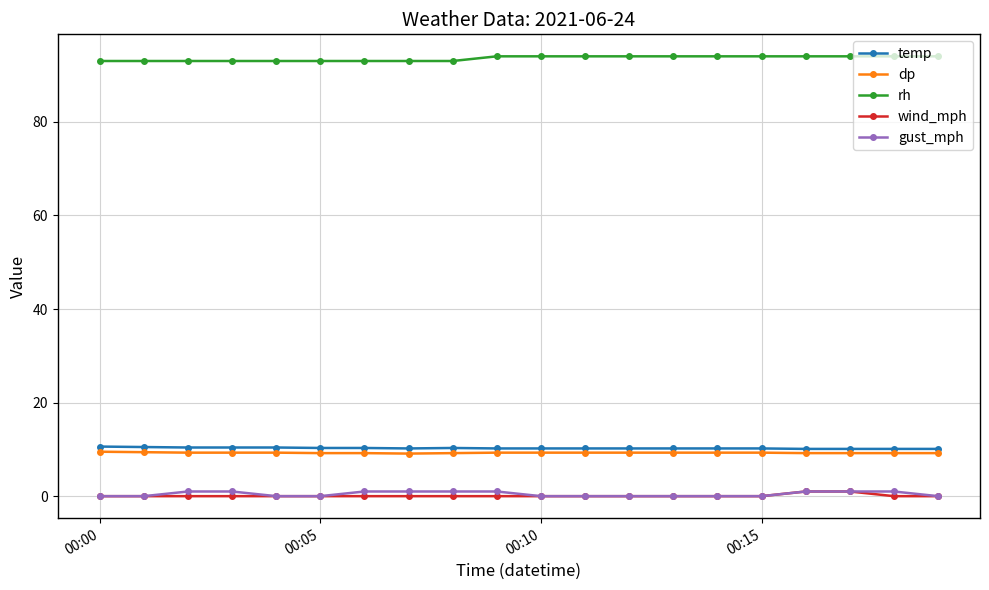

Which series has the largest total across all categories?

rh